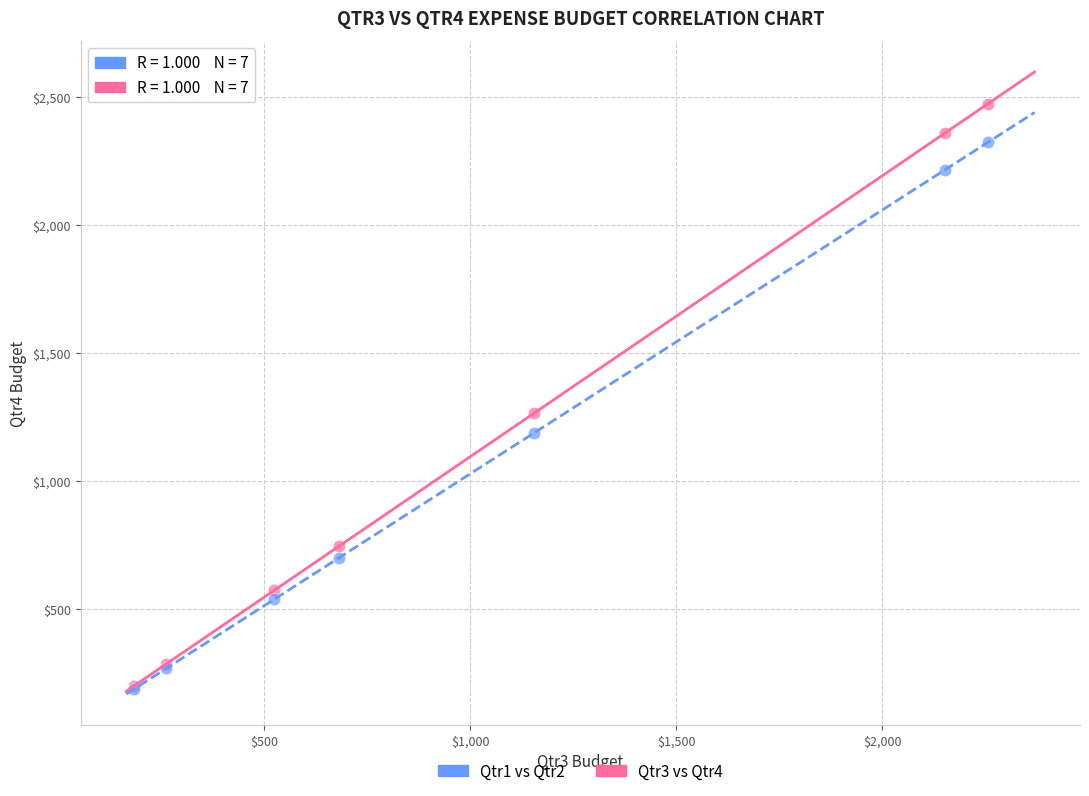

Across all series, what Y value is closest to 1330?

1265.0